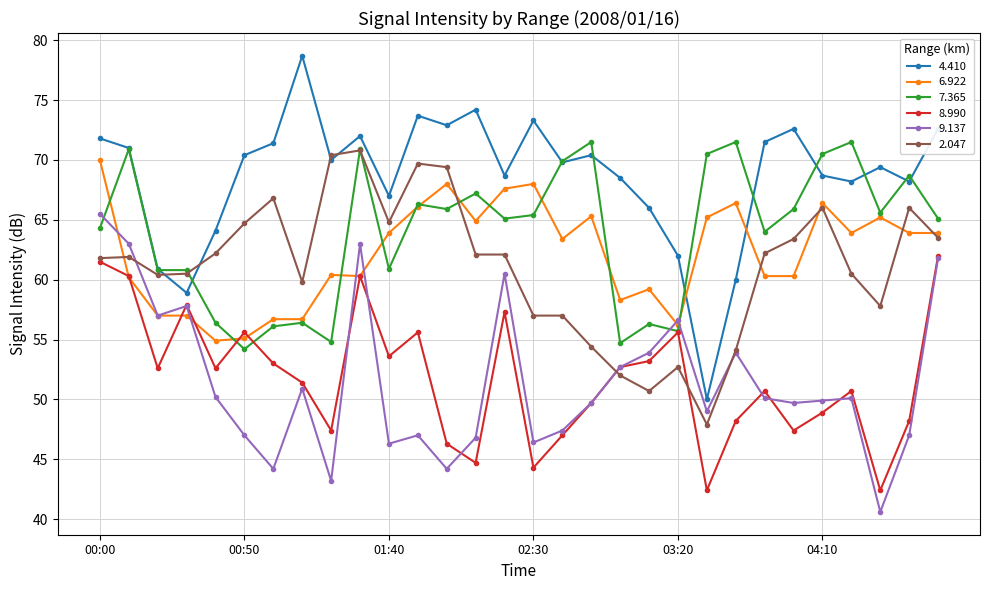

Which series has the largest range (max minus min)?

4.410